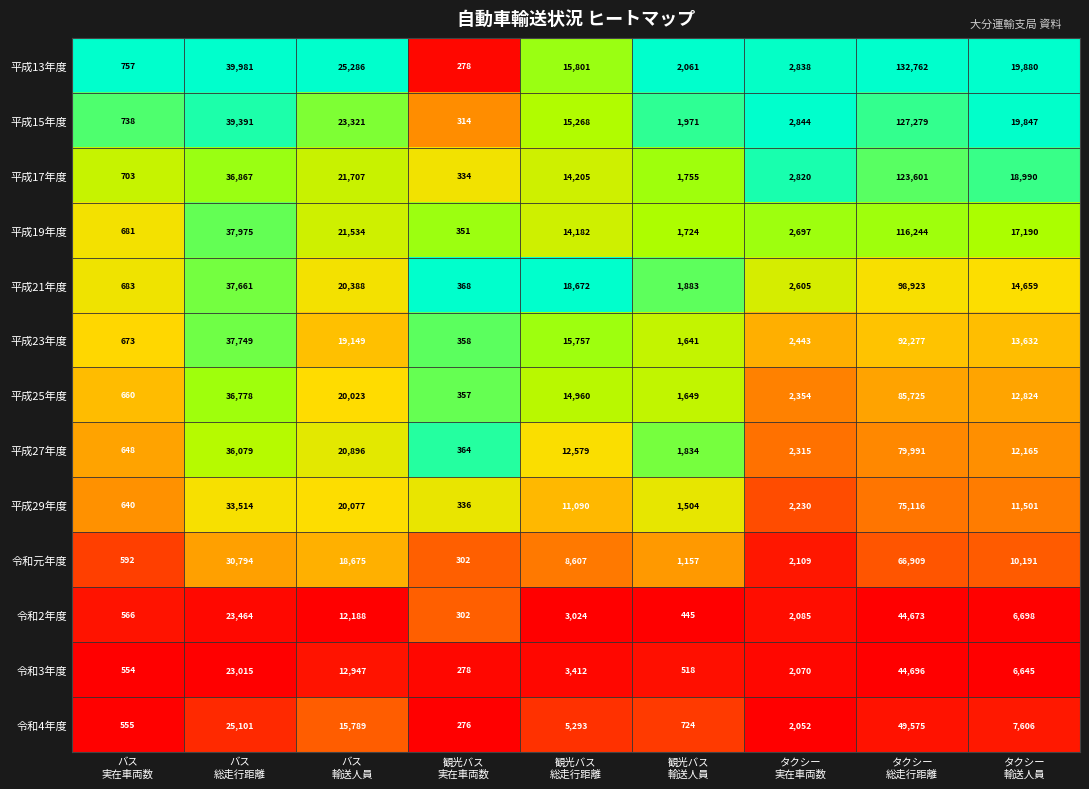

What is the difference between the second highest and minimum values in the 令和元年度 series?

30492